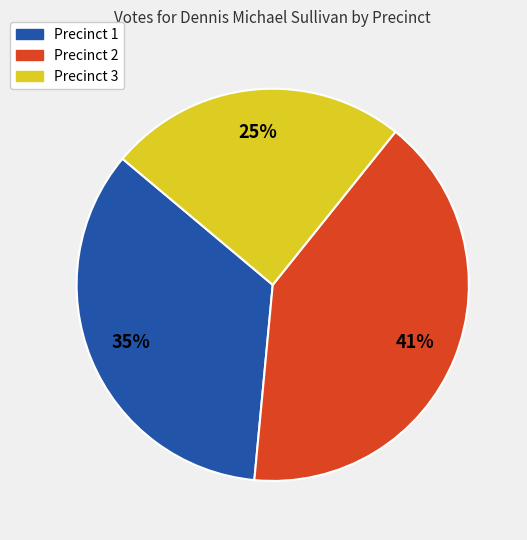

To the nearest percent, what portion does Precinct 1 represent?

35%